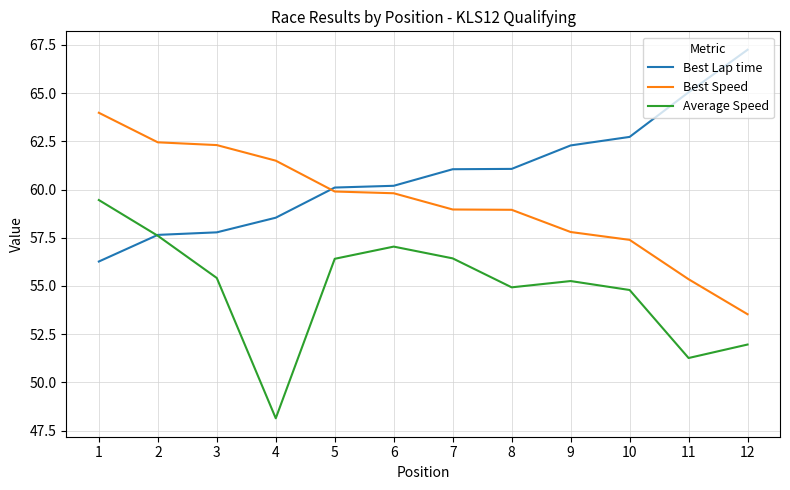

List the series in order of their overall mean, highest first.

Best Lap time, Best Speed, Average Speed